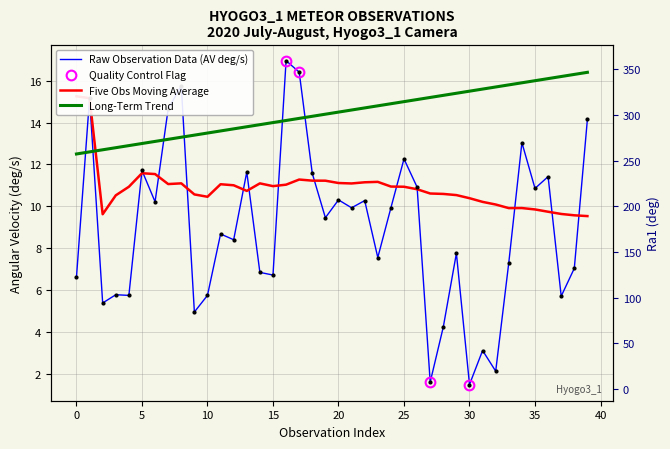

Which series has the largest total across all categories?

Ra1